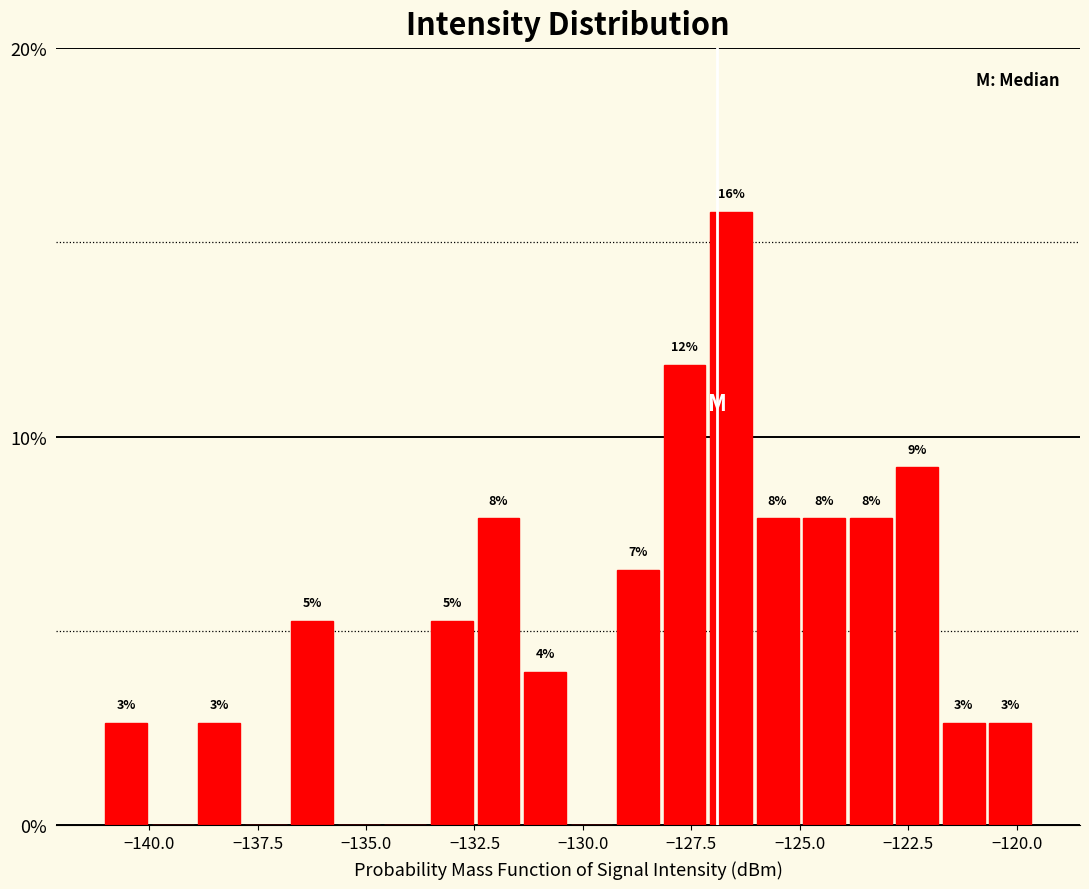

Around what value on the x-axis is the tallest bar? Give the approximate position of its centre, as read against the axis.

-126.5